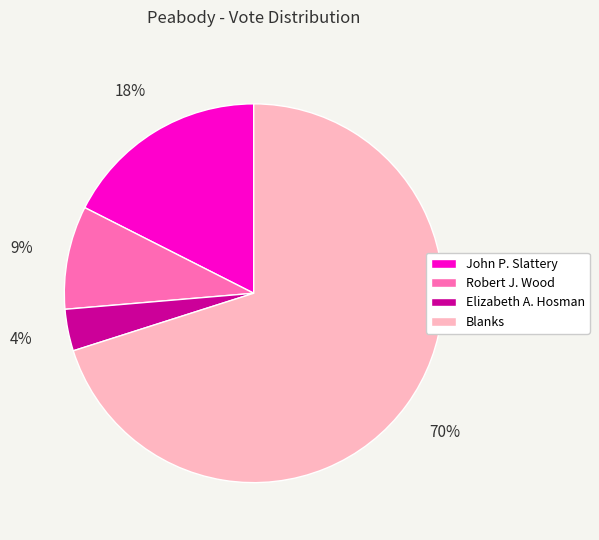

What is the largest slice in the pie chart?

Blanks